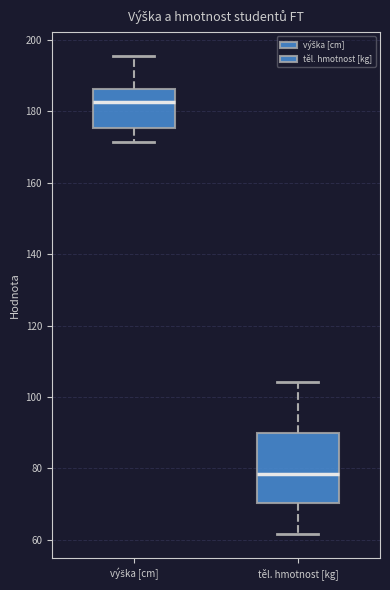

Where is the upper edge of the box for těl. hmotnost [kg] on the y-axis? The values are not printed on the chart, so give them approximately, as read against the axis.

90